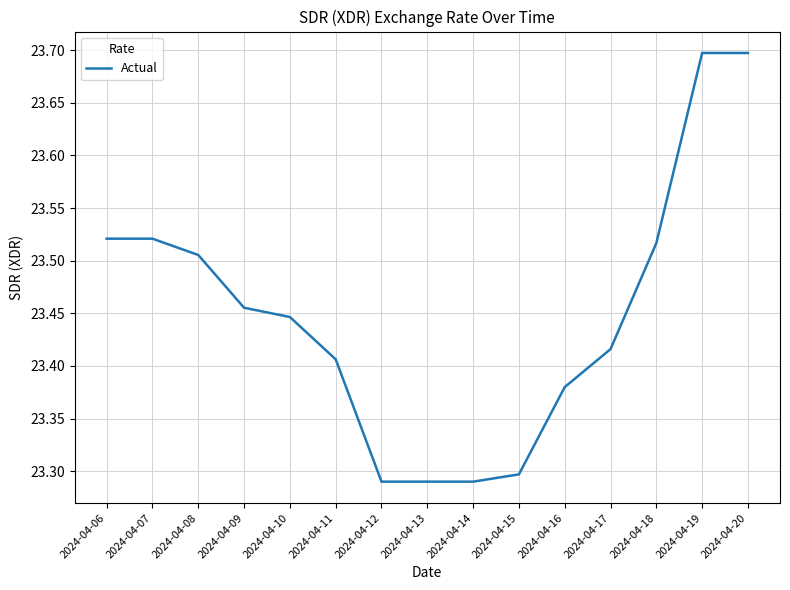

The value at 2024-04-12 is 36.8. True or false?

False